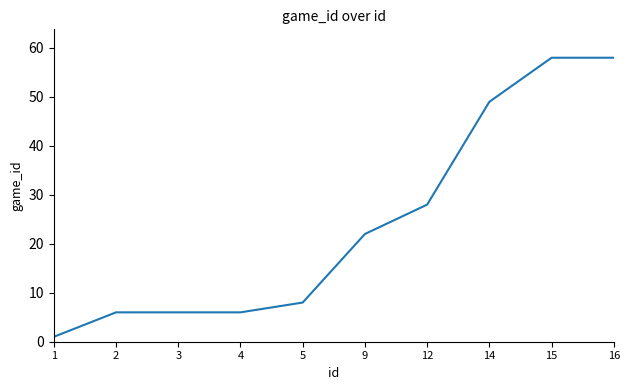

What is the greatest value displayed?

58